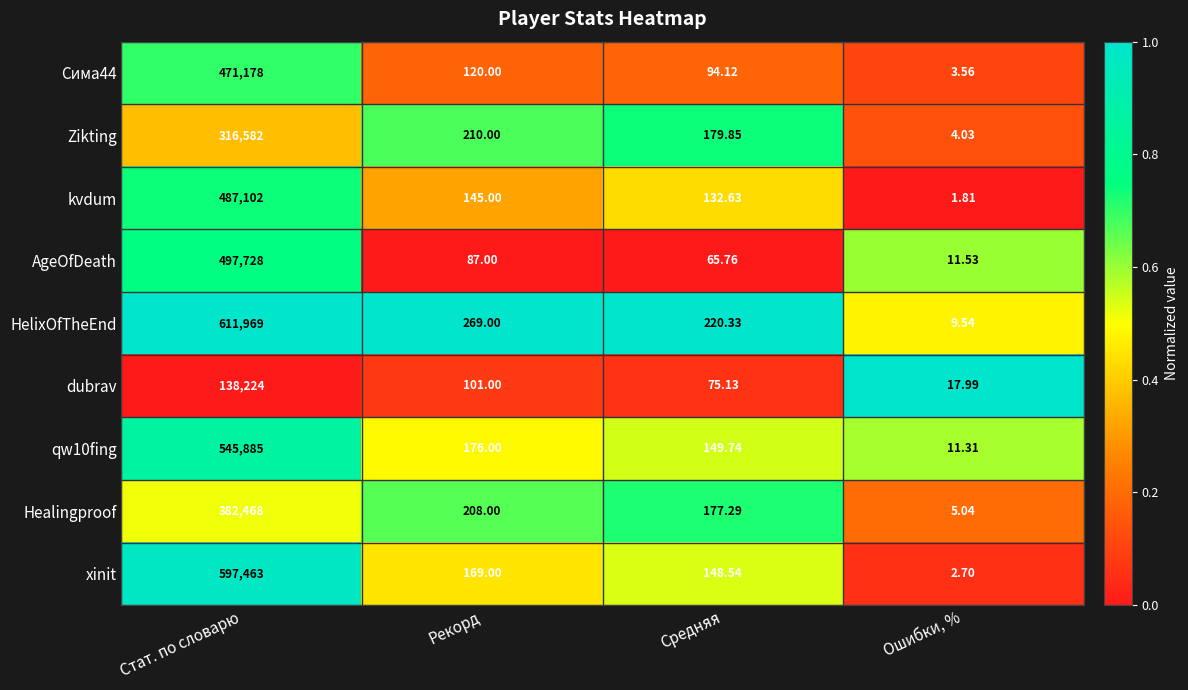

At which category does the chart reach its minimum across all series?

Ошибки, %